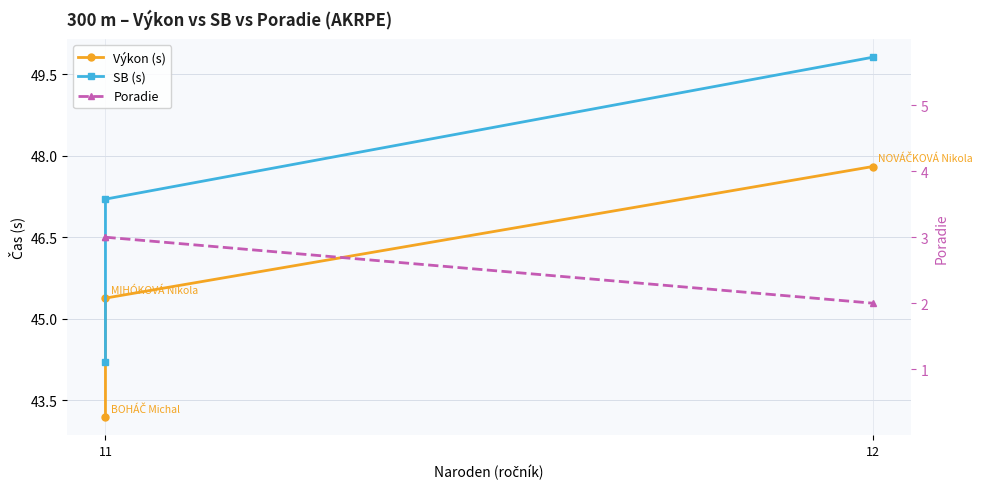

What is the minimum value shown in the chart?

2.0